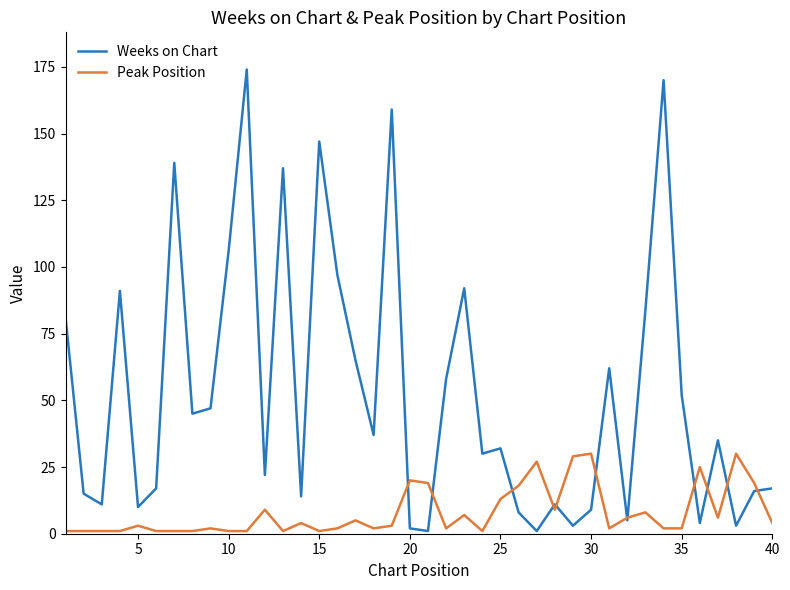

At how many categories does at least one series exceed 125?

6